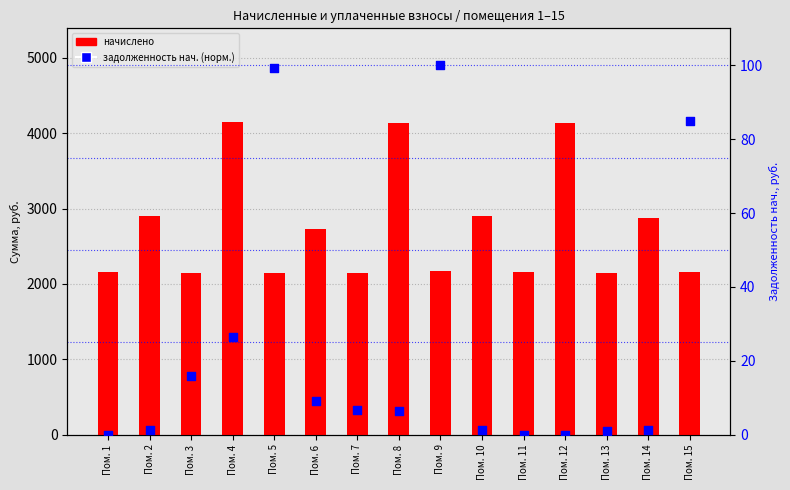

Which series has the largest total across all categories?

начислено